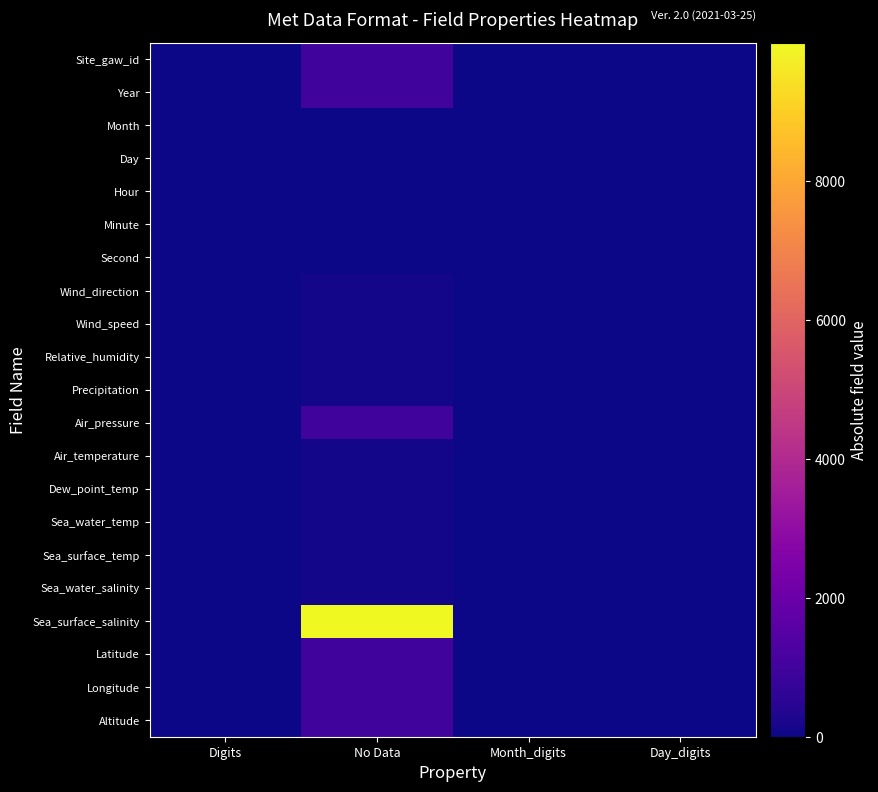

Reading left to right, list all the values displayed in this chart.

Site_gaw_id: Digits=3	No Data=999	Month_digits=0	Day_digits=0
Year: Digits=4	No Data=999	Month_digits=4	Day_digits=4
Month: Digits=2	No Data=9	Month_digits=2	Day_digits=2
Day: Digits=2	No Data=9	Month_digits=2	Day_digits=2
Hour: Digits=2	No Data=9	Month_digits=2	Day_digits=2
Minute: Digits=2	No Data=9	Month_digits=2	Day_digits=2
Second: Digits=2	No Data=9	Month_digits=2	Day_digits=2
Wind_direction: Digits=8	No Data=99	Month_digits=8	Day_digits=8
Wind_speed: Digits=8	No Data=99	Month_digits=8	Day_digits=8
Relative_humidity: Digits=8	No Data=99	Month_digits=8	Day_digits=8
Precipitation: Digits=8	No Data=99	Month_digits=8	Day_digits=8
Air_pressure: Digits=8	No Data=999	Month_digits=8	Day_digits=8
Air_temperature: Digits=8	No Data=99	Month_digits=8	Day_digits=8
Dew_point_temp: Digits=8	No Data=99	Month_digits=8	Day_digits=8
Sea_water_temp: Digits=8	No Data=99	Month_digits=8	Day_digits=8
Sea_surface_temp: Digits=8	No Data=99	Month_digits=8	Day_digits=8
Sea_water_salinity: Digits=8	No Data=99	Month_digits=8	Day_digits=8
Sea_surface_salinity: Digits=8	No Data=9999	Month_digits=8	Day_digits=8
Latitude: Digits=12	No Data=999	Month_digits=12	Day_digits=12
Longitude: Digits=12	No Data=999	Month_digits=12	Day_digits=12
Altitude: Digits=8	No Data=999	Month_digits=8	Day_digits=8